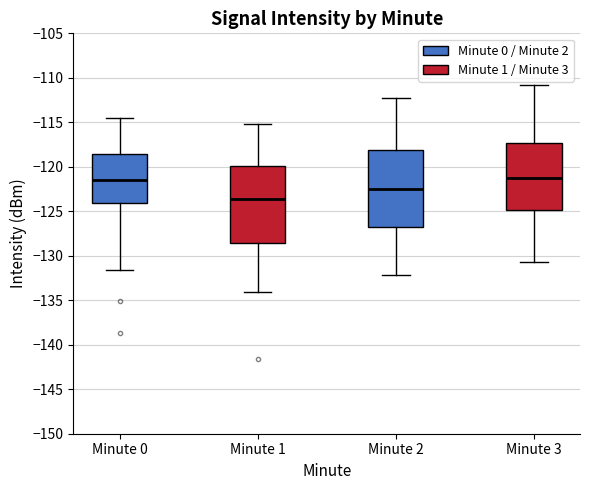

Which box has the lowest median line?

Minute 1